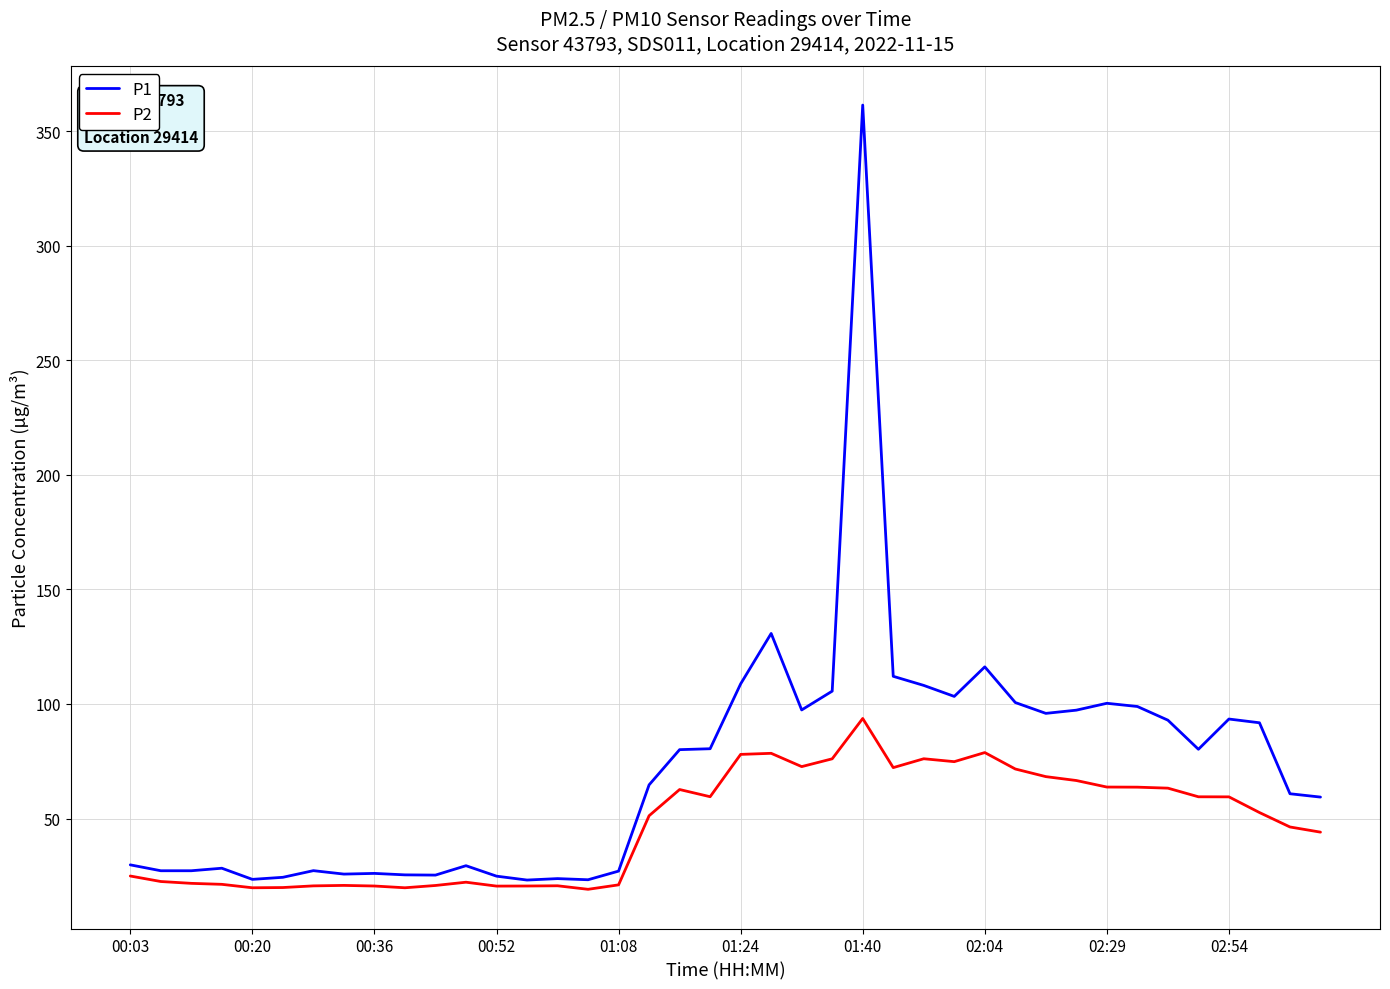

Which series has the largest range (max minus min)?

P1